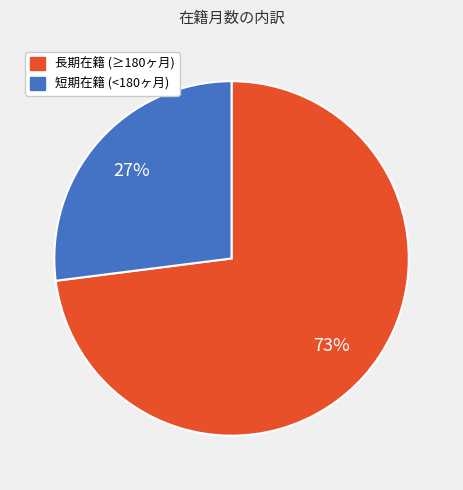

To the nearest percent, what is the difference between the largest and smallest slice percentages?

46%